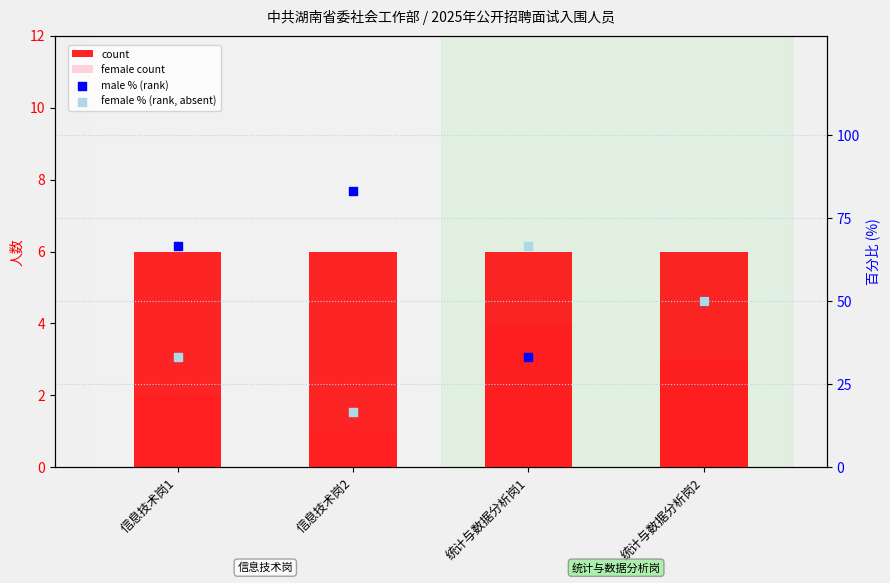

What is the total value across all series at 统计与数据分析岗1?

110.0